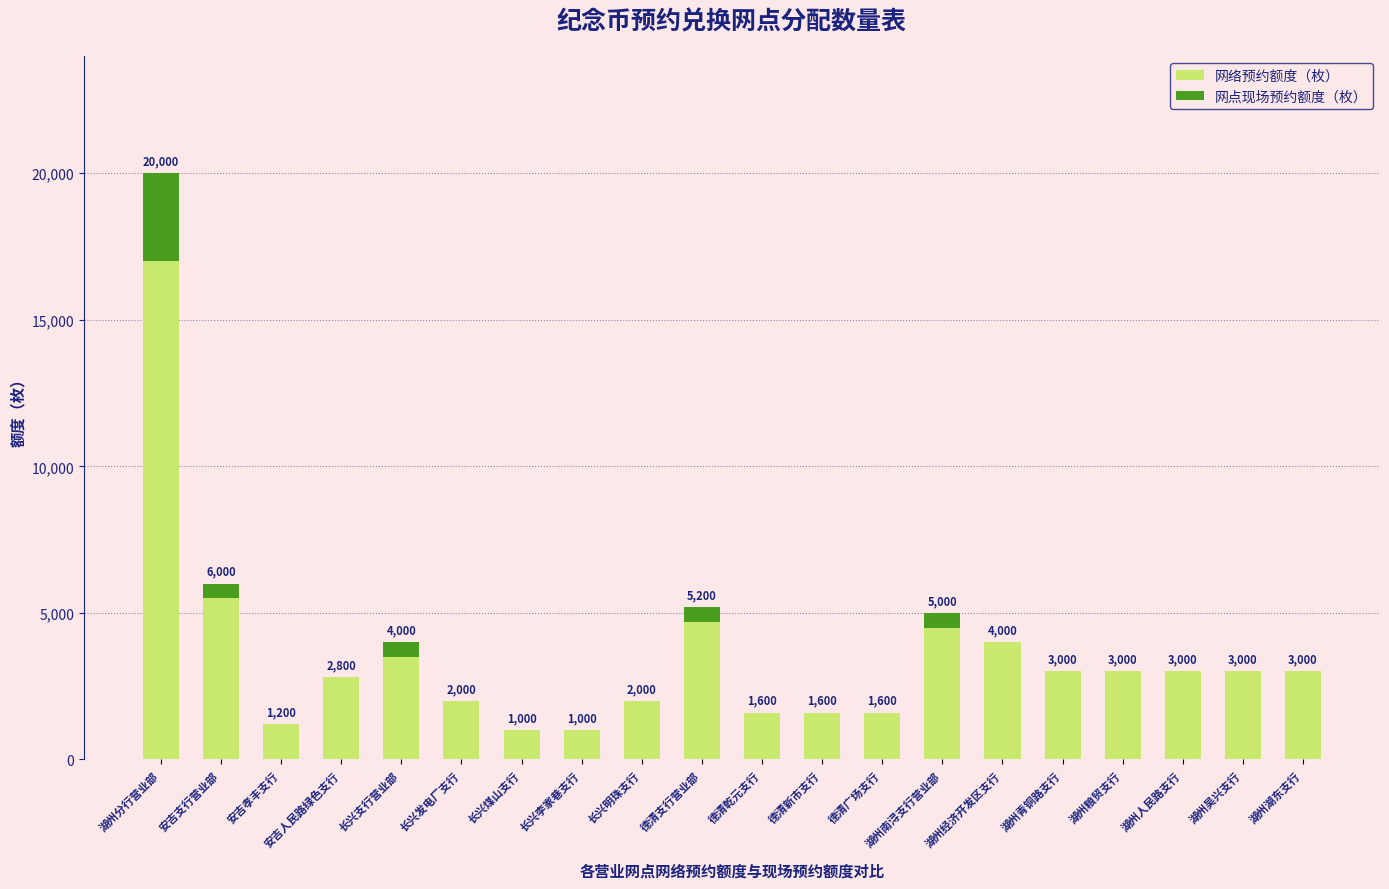

What is the maximum value for 网络预约额度（枚）?

17000